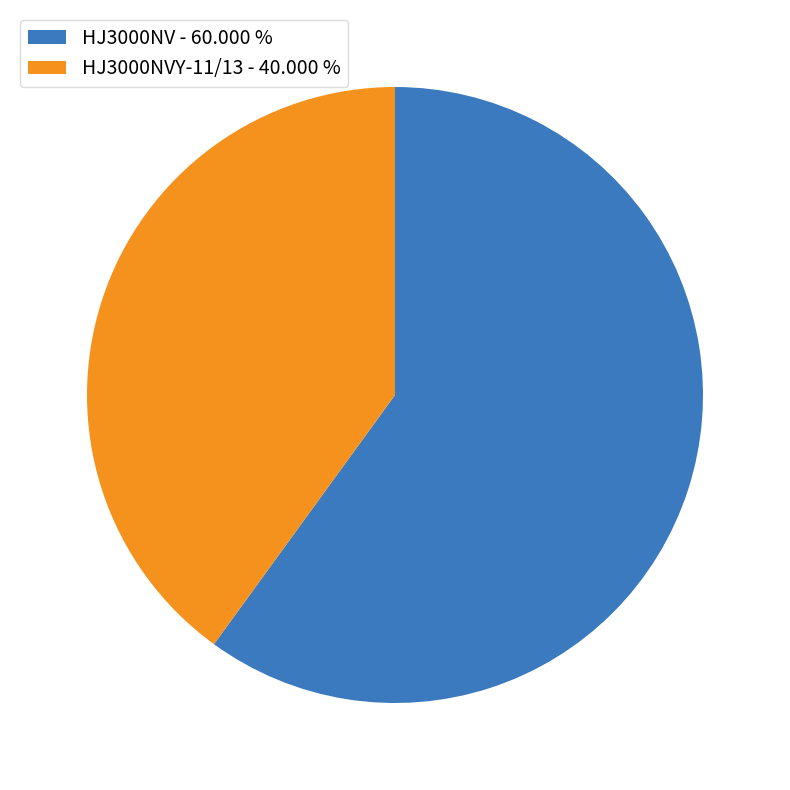

How many segments does this pie chart have?

2